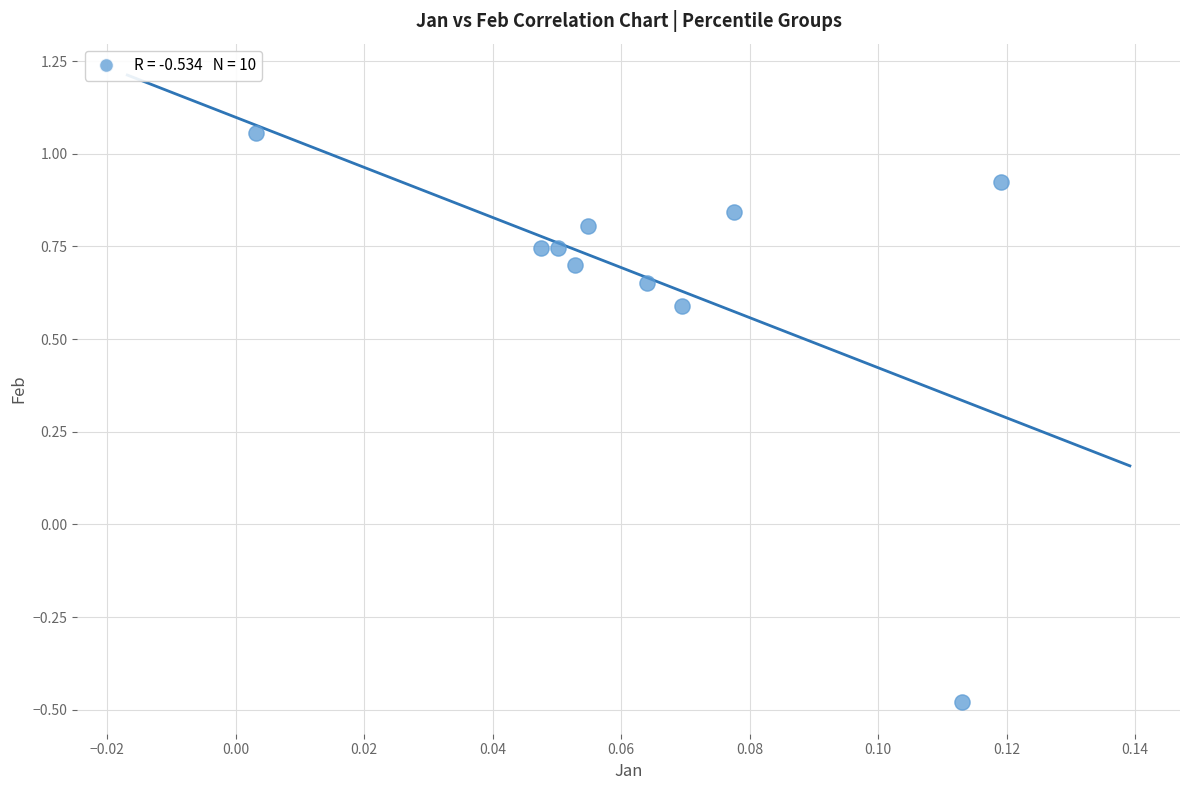

What is the range of Y values (max minus min)?

1.5